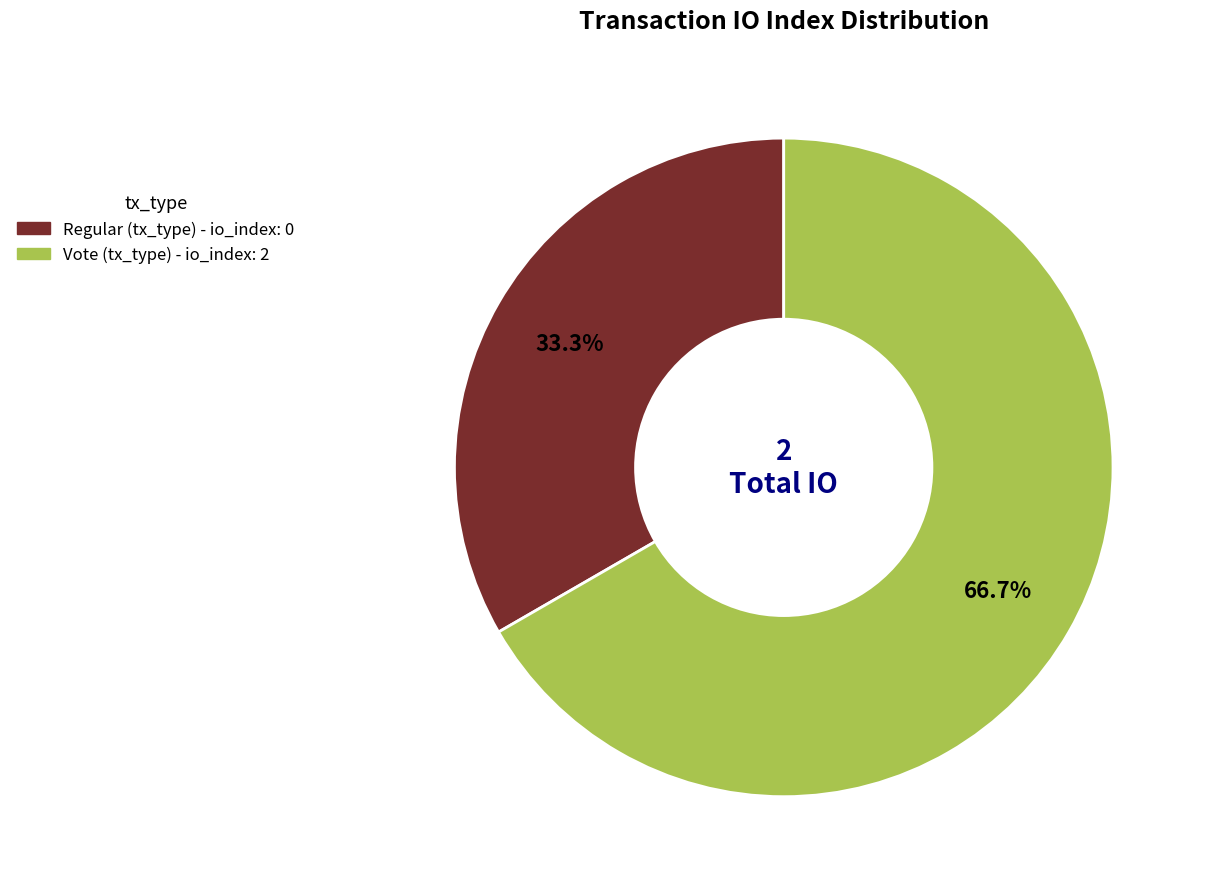

Count the number of slices in the pie.

2